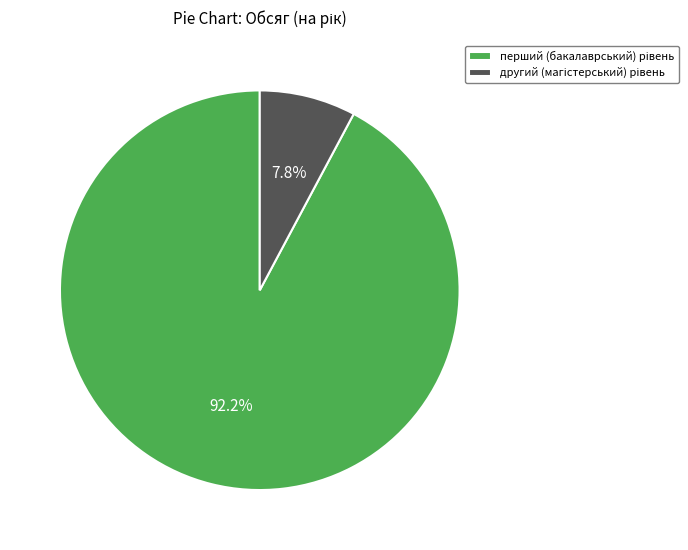

Does any single category account for the majority?

Yes